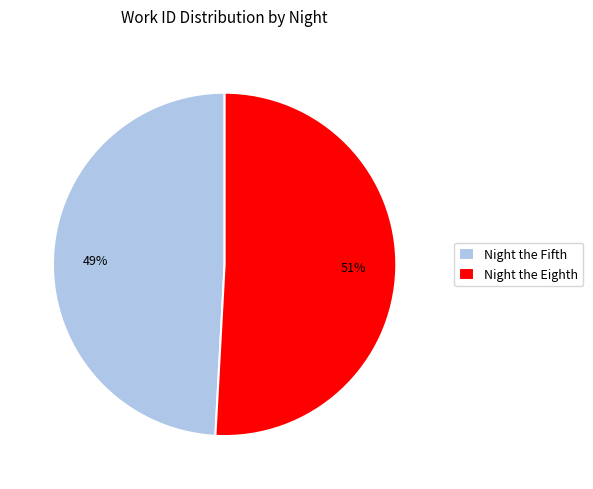

To the nearest percent, what is the difference between the Night the Fifth and Night the Eighth slice percentages?

2%